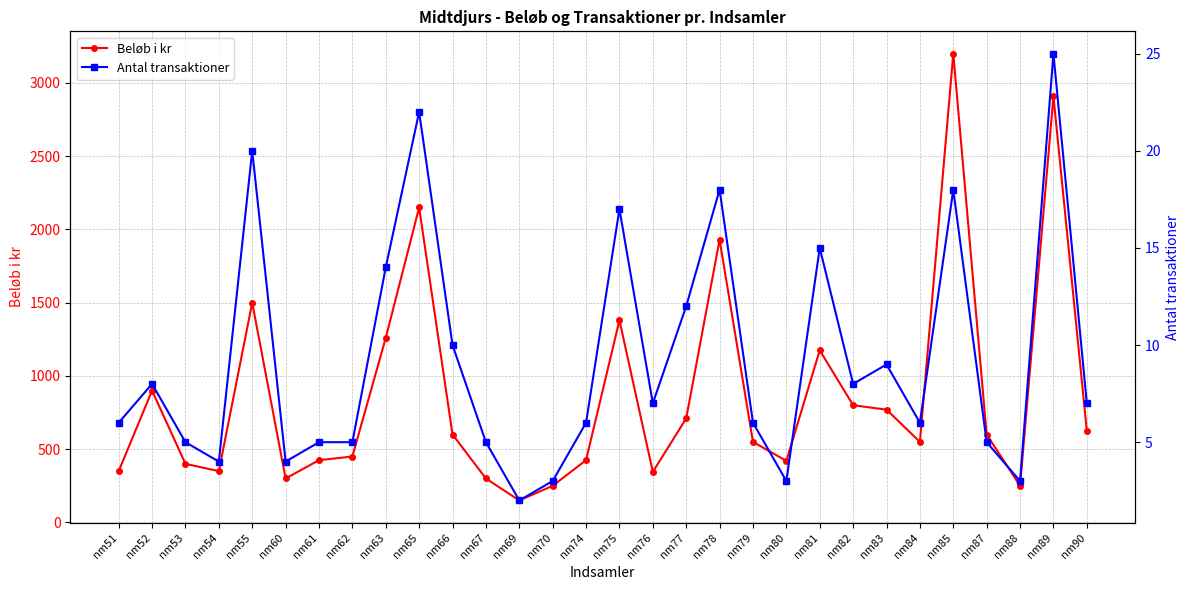

How many lines are shown in the chart?

2